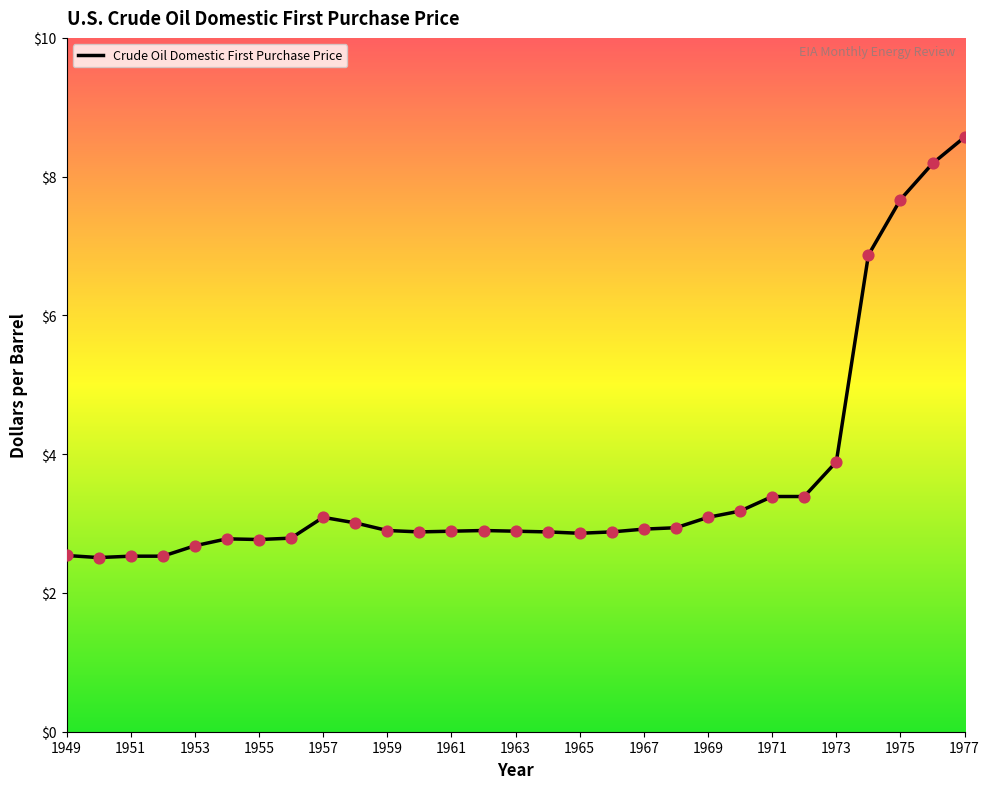

What is the maximum value shown in the chart?

8.6